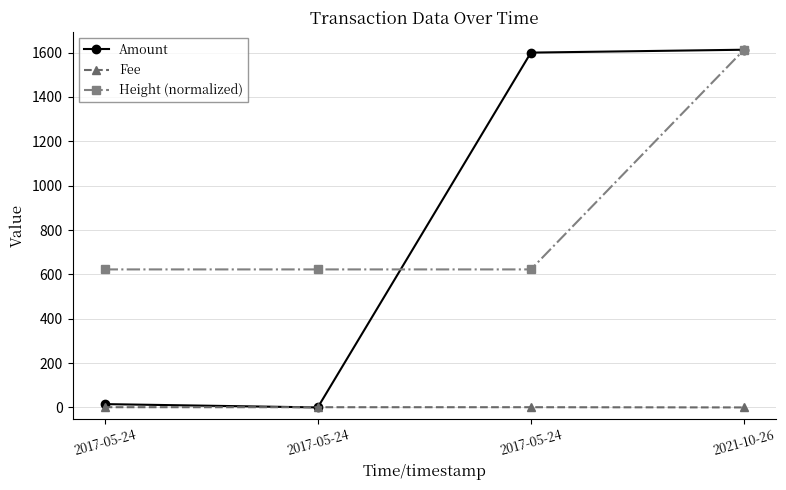

Reading left to right, extract all data points from this chart.

Amount: 2017-05-24=15.0	2017-05-24=0.0	2017-05-24=1600.0	2021-10-26=1613.0
Fee: 2017-05-24=1.0	2017-05-24=1.0	2017-05-24=1.0	2021-10-26=0.0
Height (normalized): 2017-05-24=622.4	2017-05-24=622.4	2017-05-24=622.4	2021-10-26=1613.0